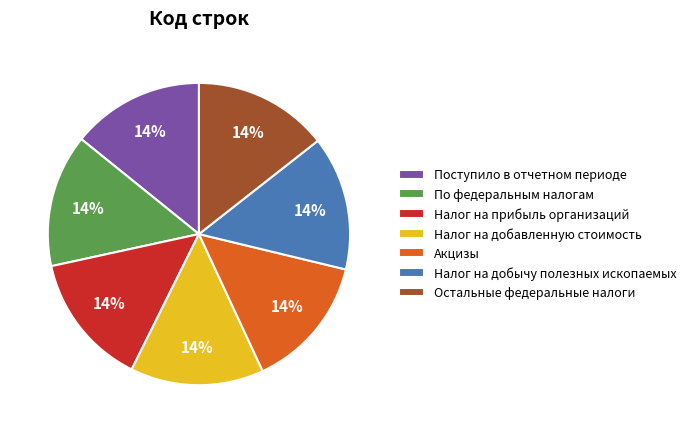

The По федеральным налогам slice represents 24% of the pie. True or false?

False